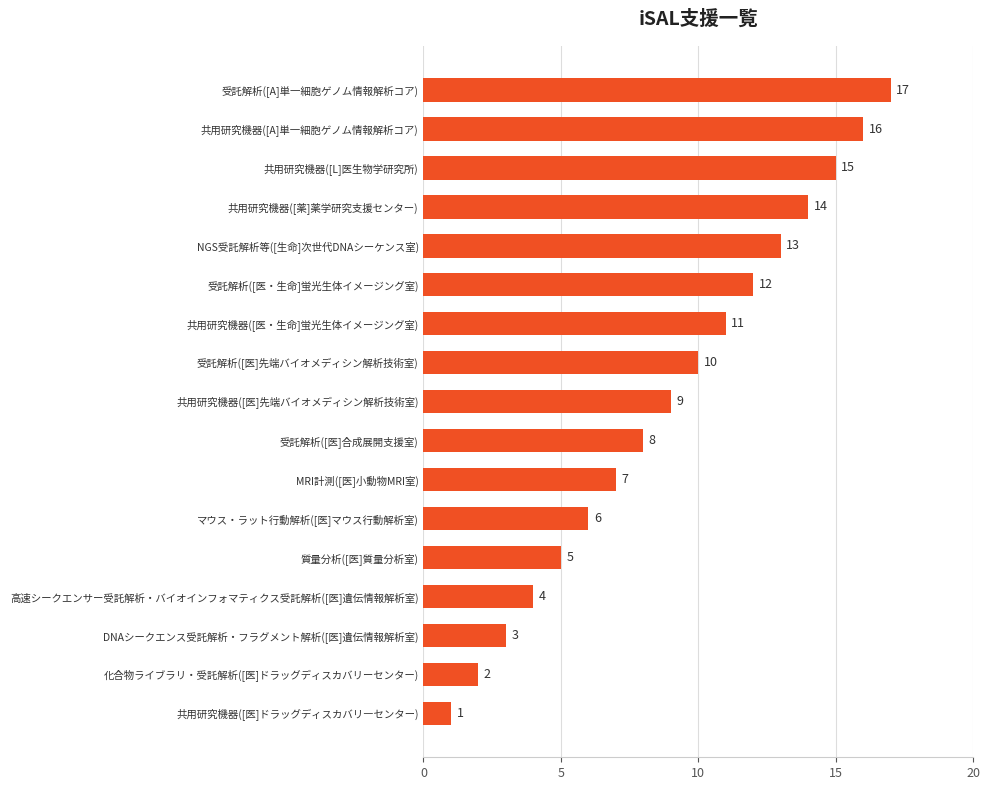

Does the chart contain stacked bars?

No